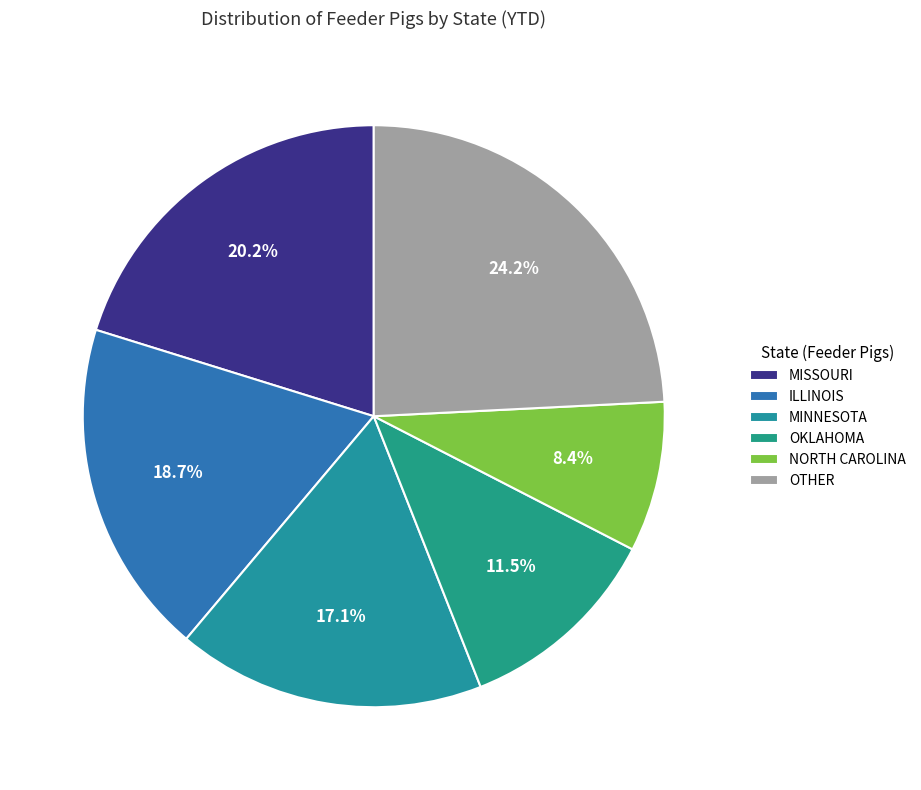

Rank the categories by value from highest to lowest.

OTHER, MISSOURI, ILLINOIS, MINNESOTA, OKLAHOMA, NORTH CAROLINA